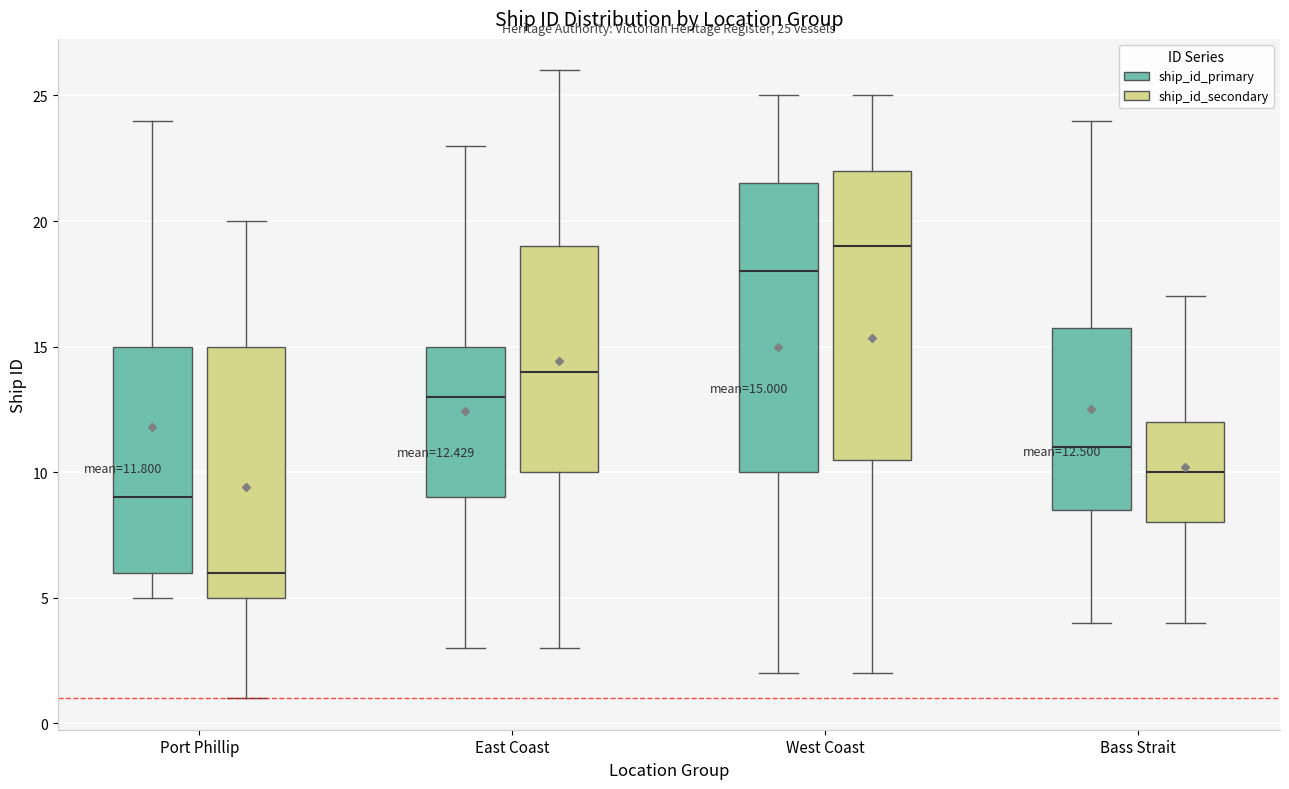

Which box has the lowest median line?

Port Phillip (ship_id_secondary)